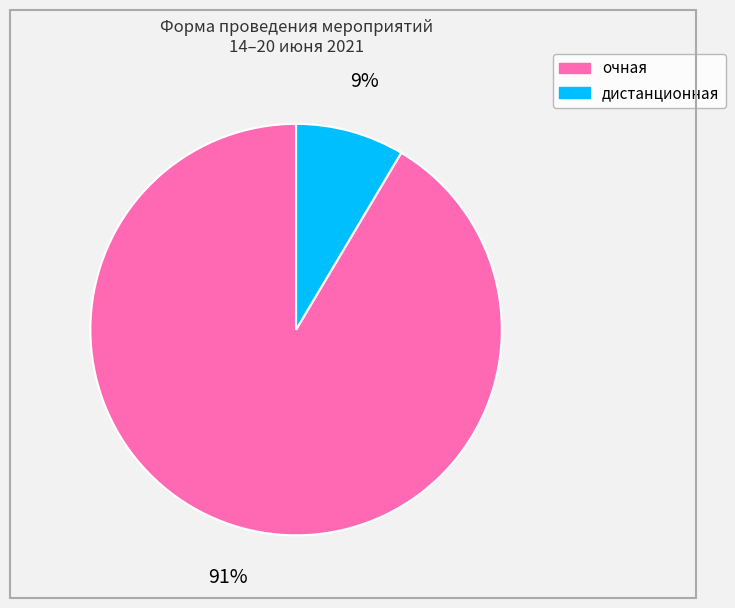

Approximately how many times larger is the value at дистанционная compared to очная?

0.1